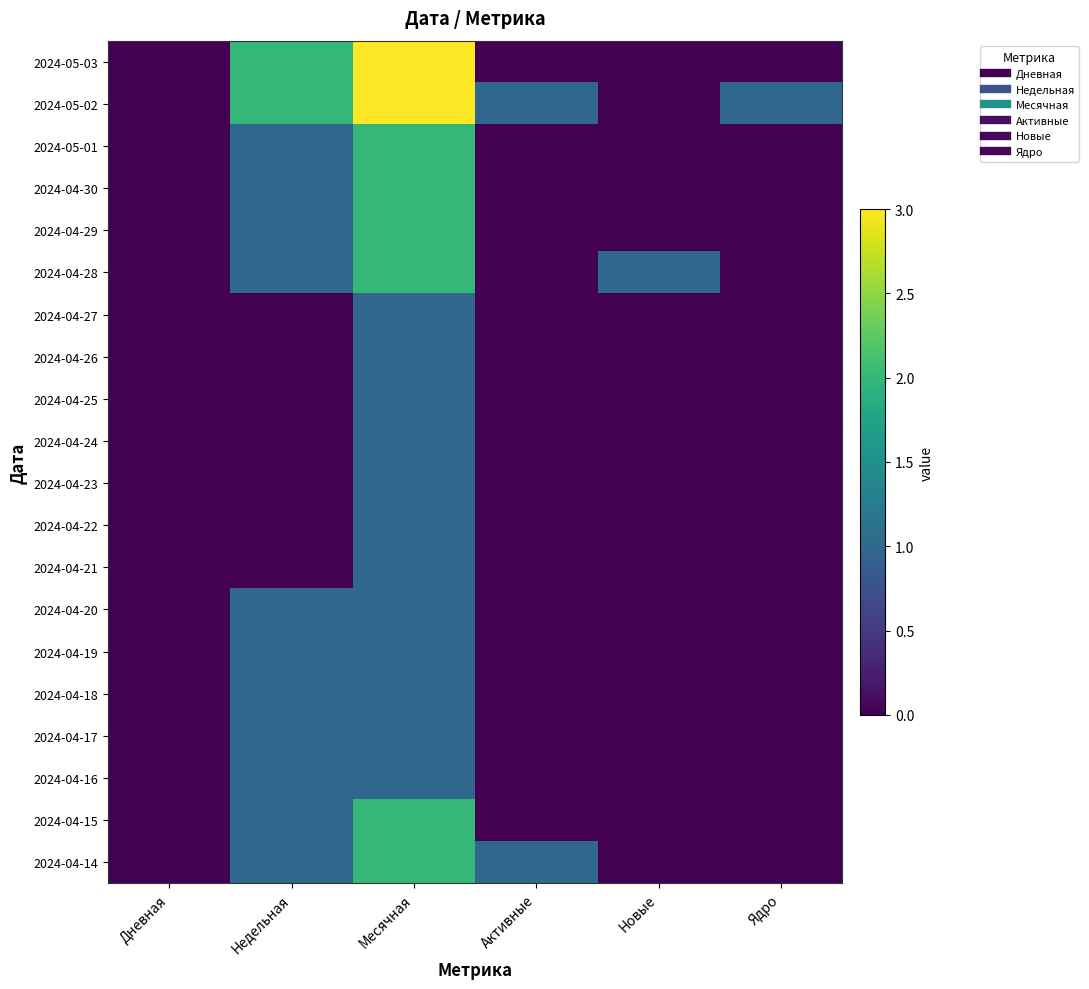

Which series changed the most between Активные and Новые?

2024-05-02